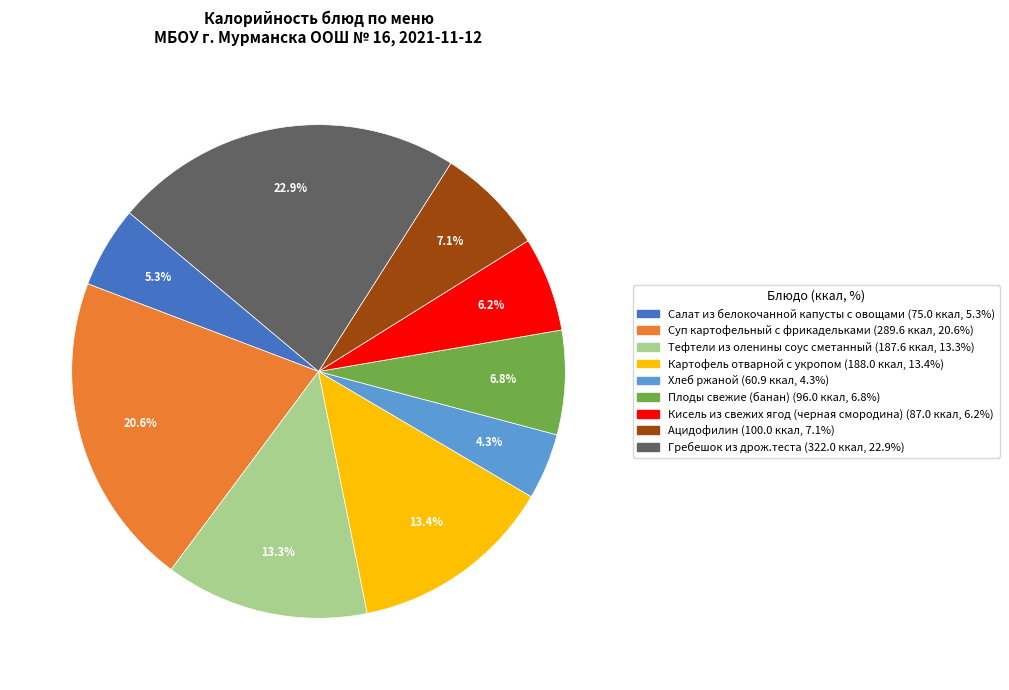

Is it true that Плоды свежие (банан) is 13% of the pie?

False